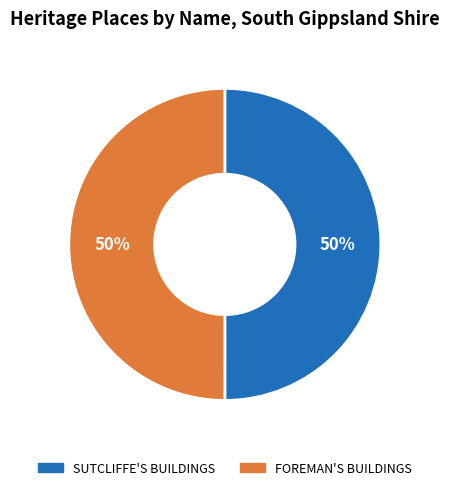

Count the number of slices in the pie.

2